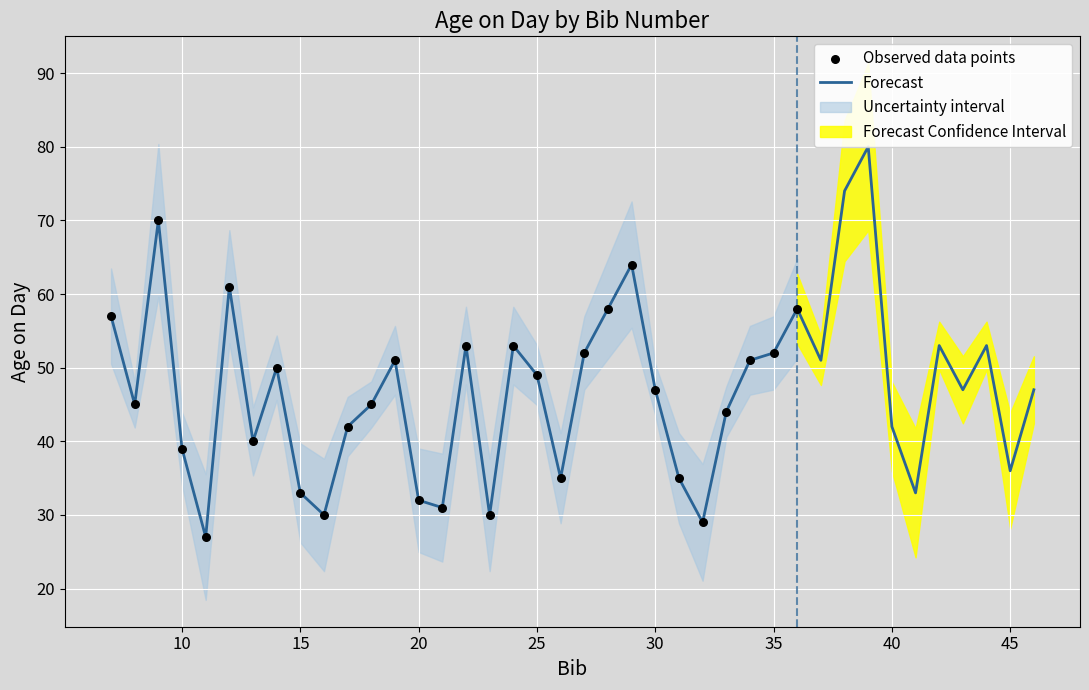

What is the ratio of the value at 7 to the value at 44?

1.1